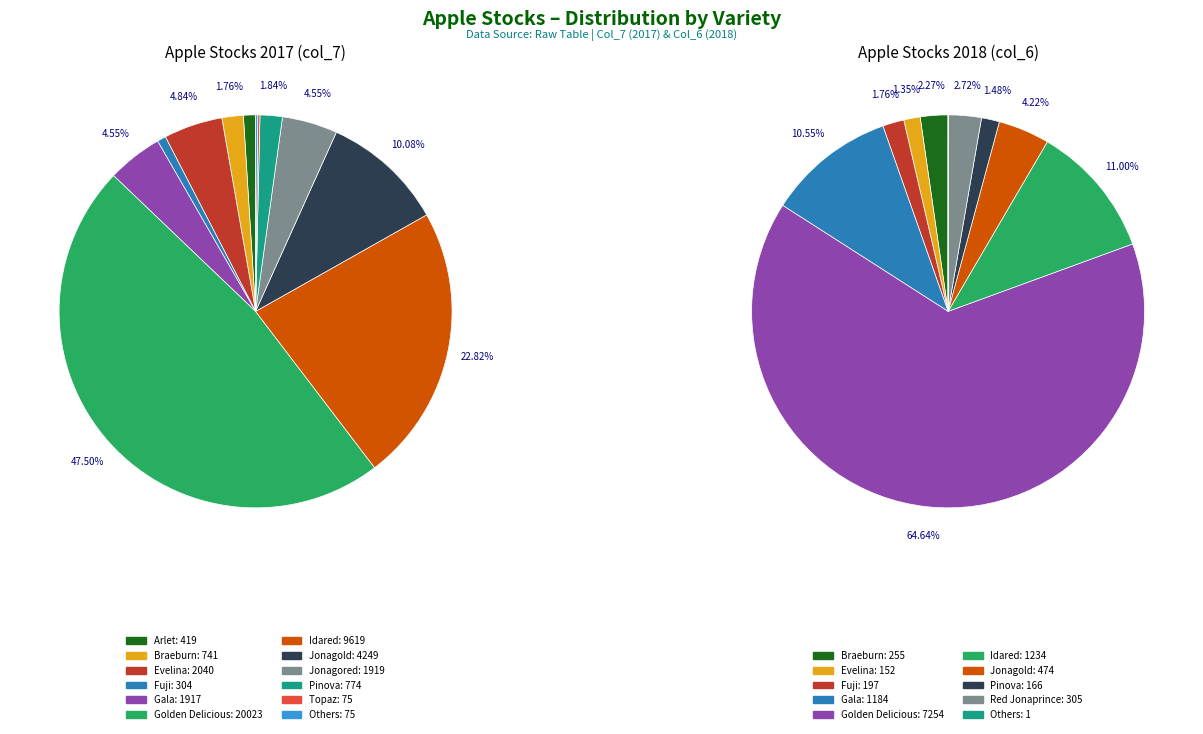

The Others slice represents 0% of the pie. True or false?

True